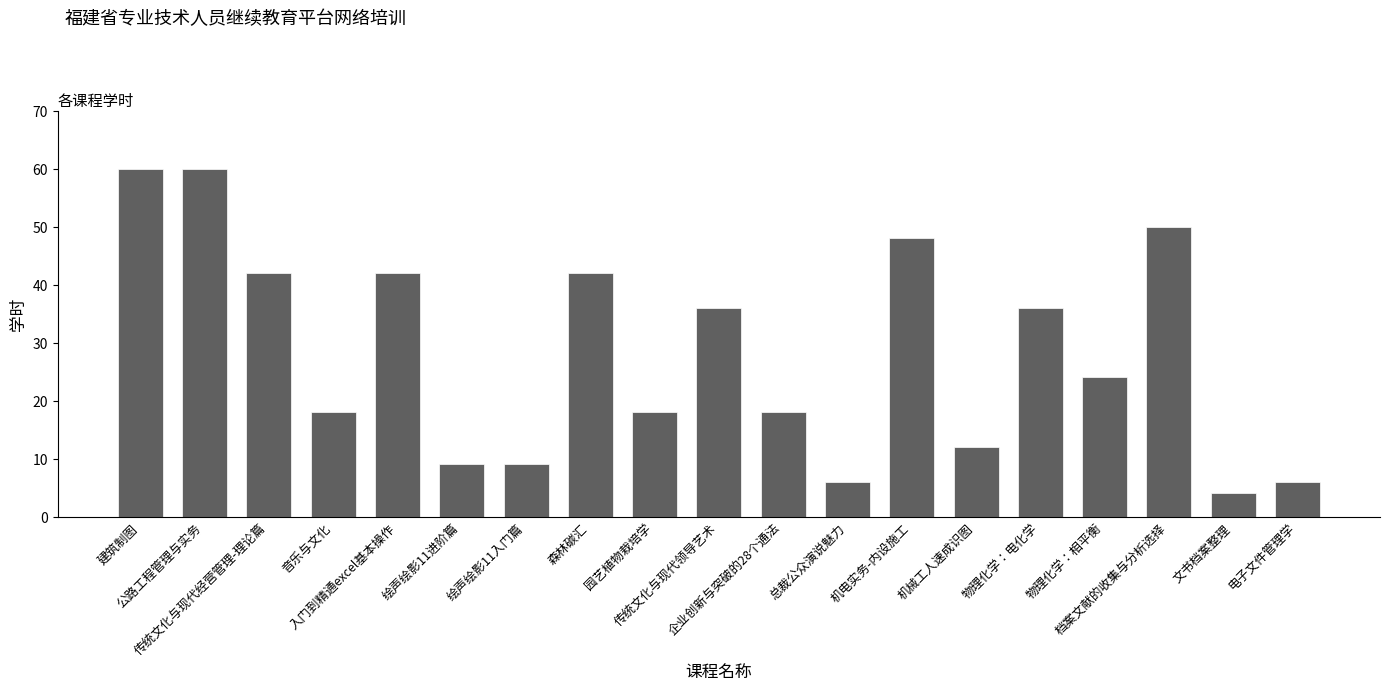

Reading left to right, transcribe all the data shown in this chart.

60	60	42	18	42	9	9	42	18	36	18	6	48	12	36	24	50	4	6